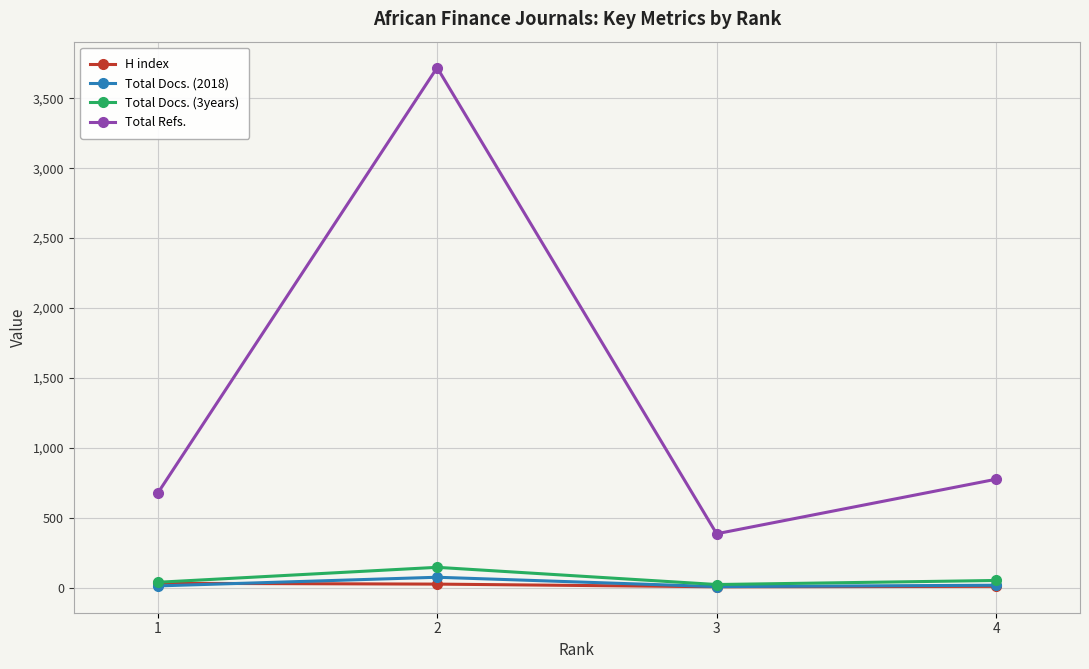

Is the value of H index at 3 greater than the value of Total Docs. (3years) at 2?

No